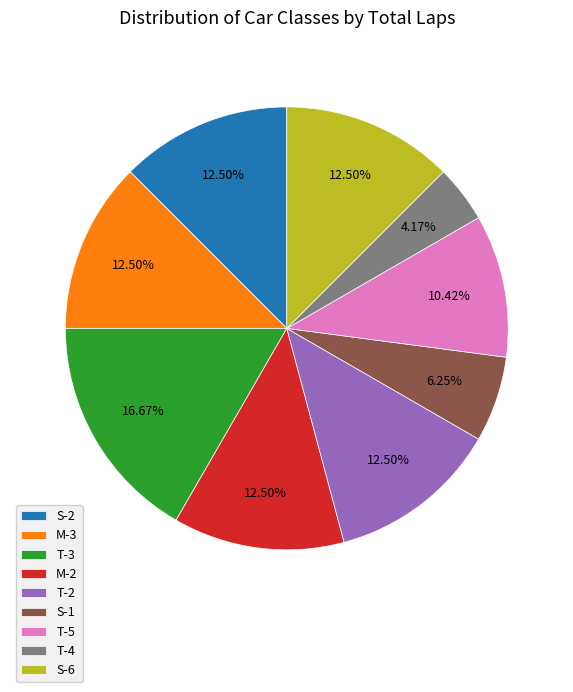

Which slice is the smallest?

T-4